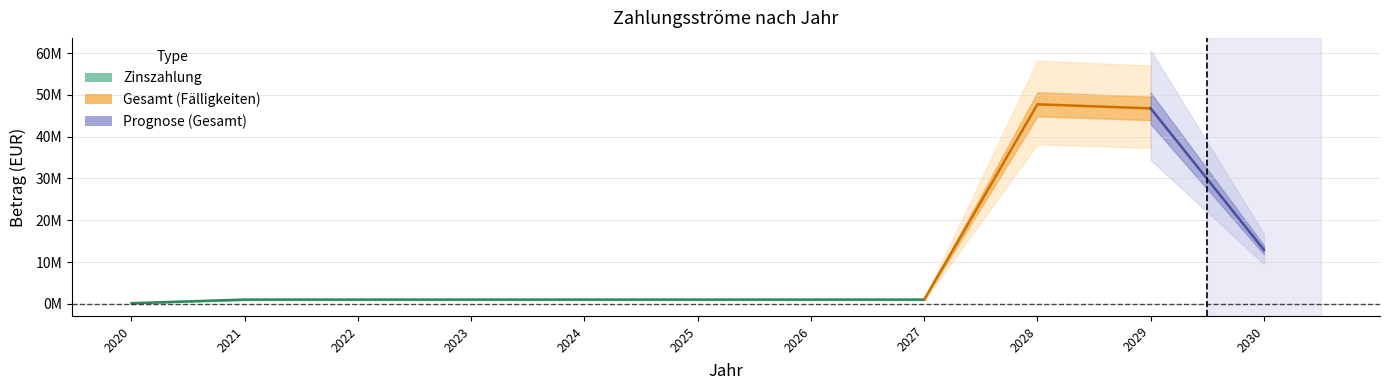

At how many categories does at least one series exceed 29250714?

2